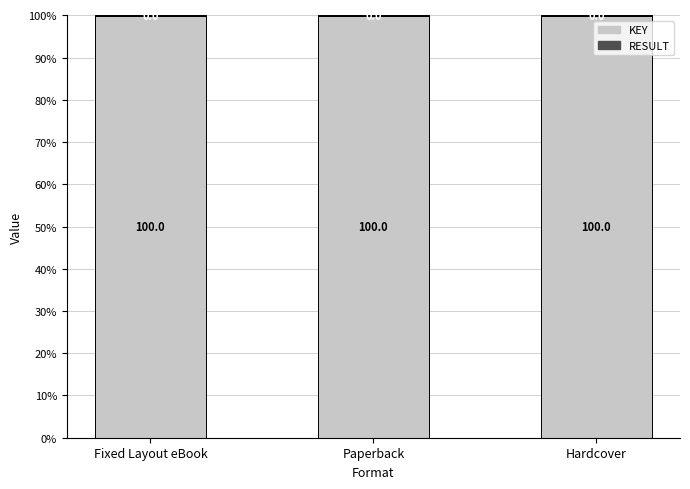

Does the chart contain stacked bars?

Yes